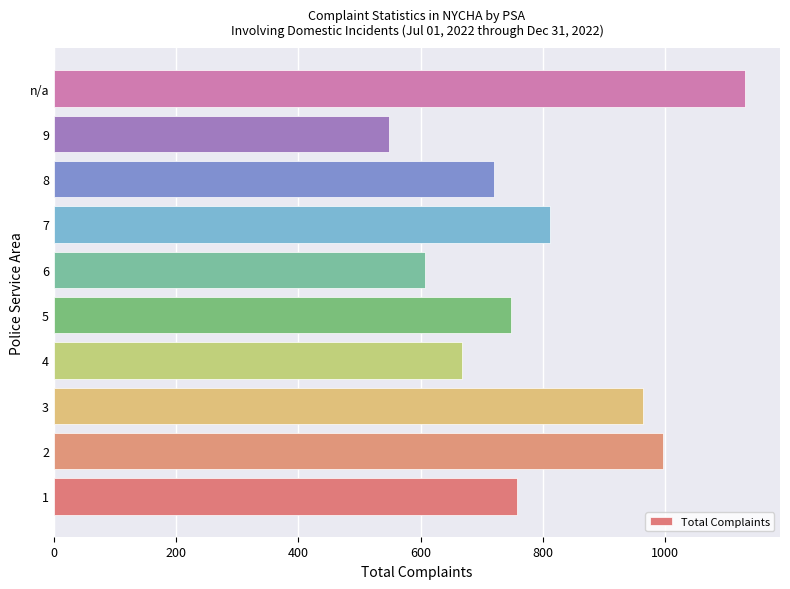

Is it true that the value at 8 is 1243?

False